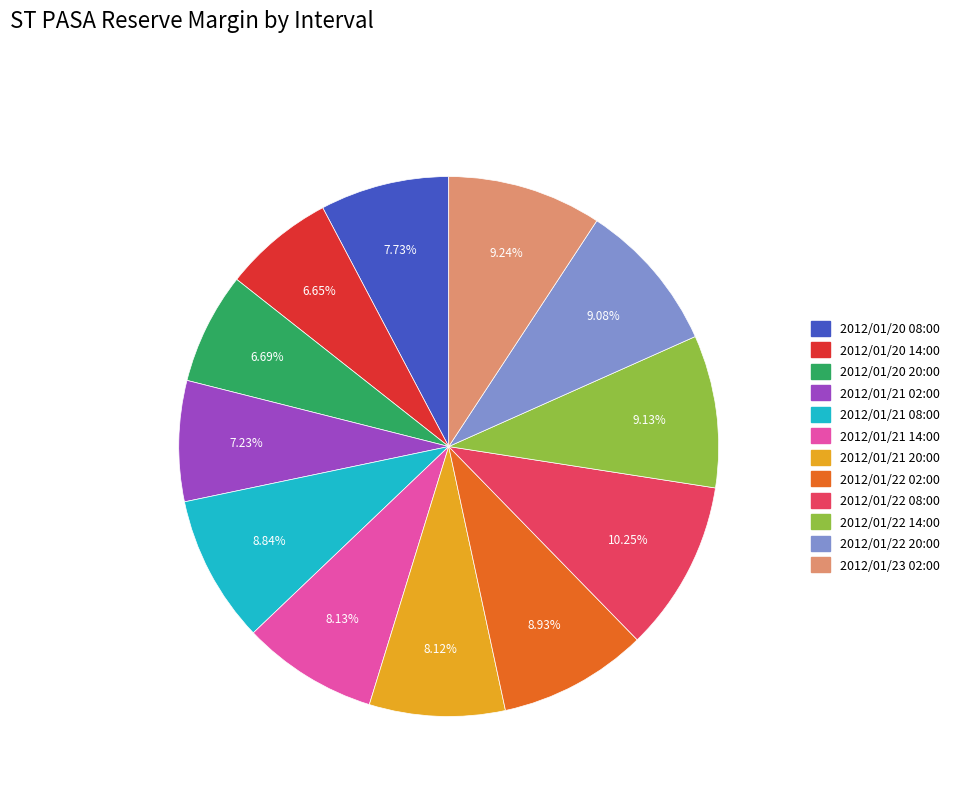

Is it true that 2012/01/20 08:00 is 8% of the pie?

True